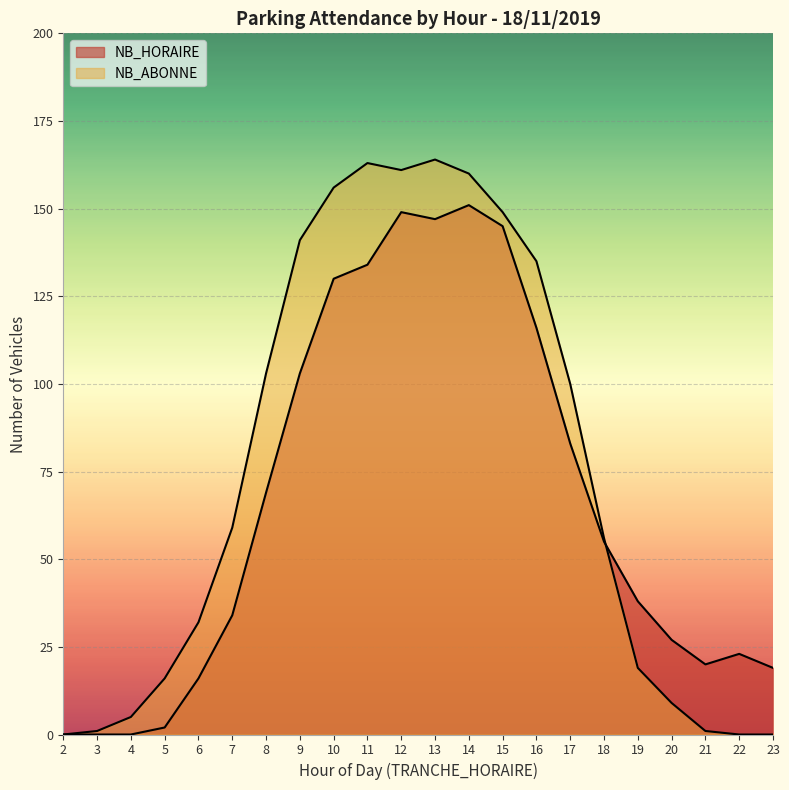

In NB_ABONNE, how many points are higher than both neighbors (excluding endpoints)?

2